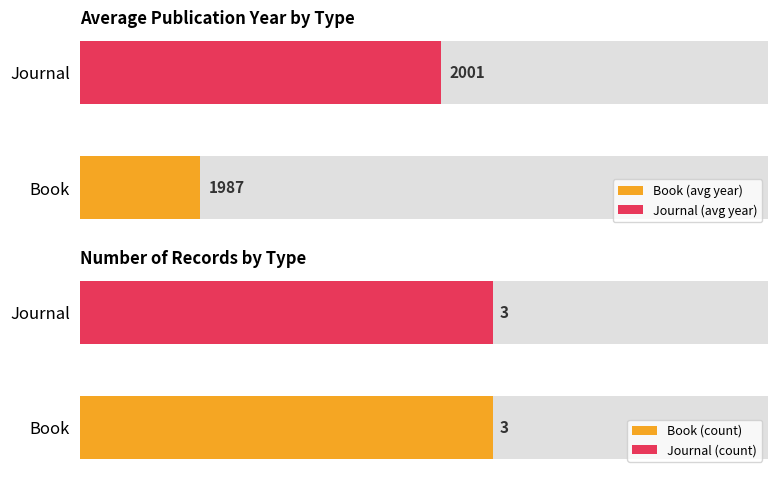

What is the difference between the maximum and second lowest values in the Book series?

3